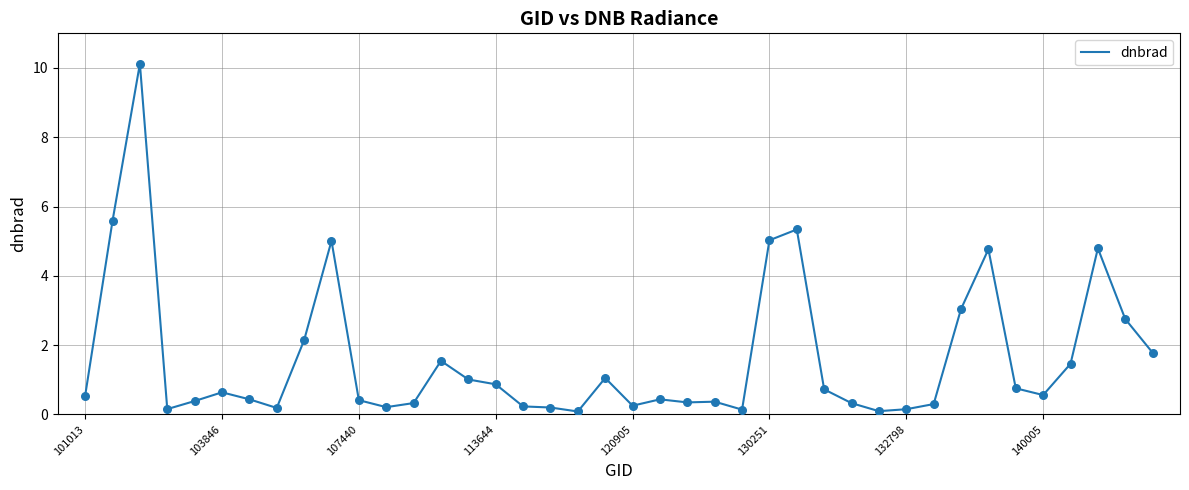

What is the maximum value shown in the chart?

10.1